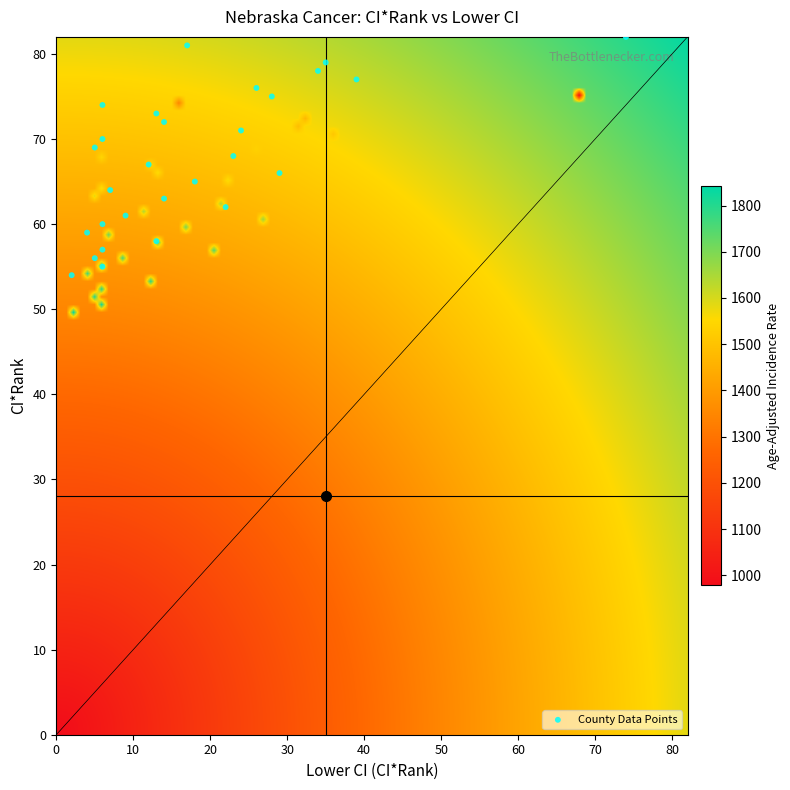

What is the range of Y values (max minus min)?

28